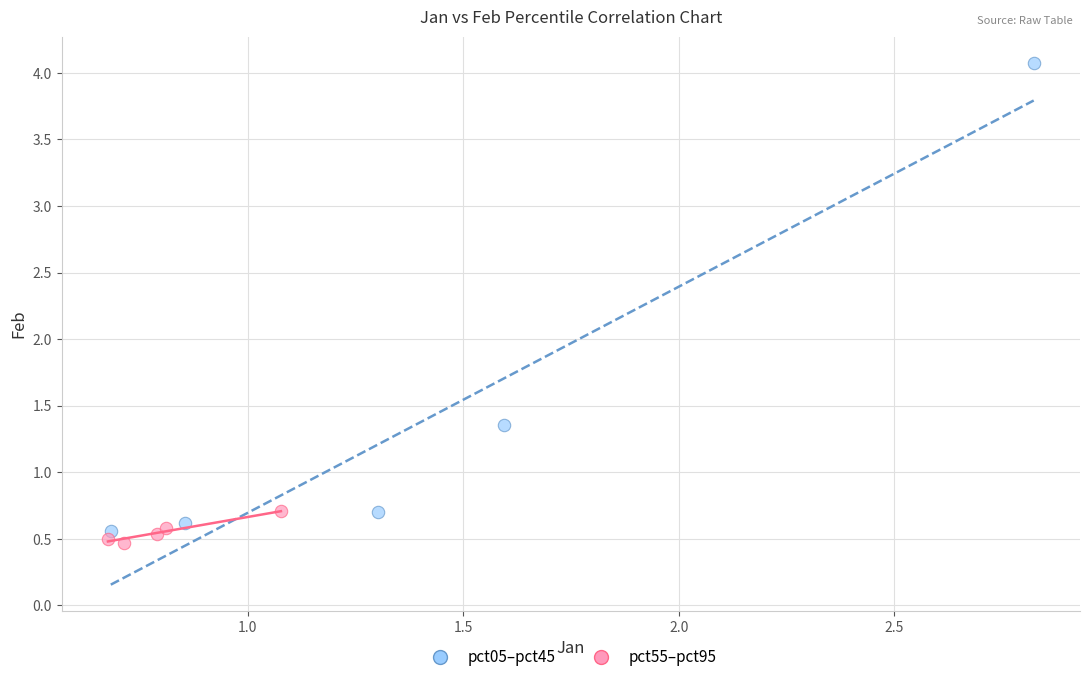

Which series has the largest Y range (max minus min)?

pct05–pct45